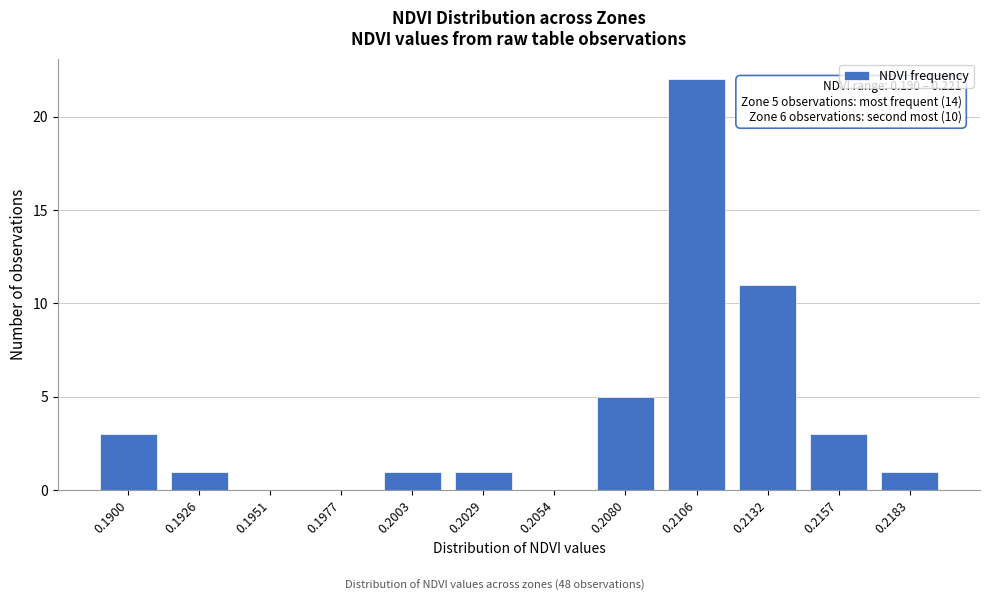

Reading right to left, list all the values displayed in this chart.

0.2183=1	0.2157=3	0.2132=11	0.2106=22	0.2080=5	0.2054=0	0.2029=1	0.2003=1	0.1977=0	0.1951=0	0.1926=1	0.1900=3